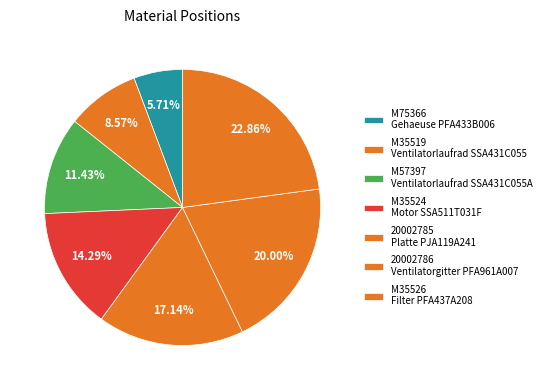

Count the number of slices in the pie.

7